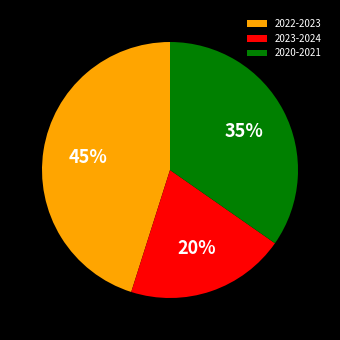

The 2022-2023 slice represents 57% of the pie. True or false?

False